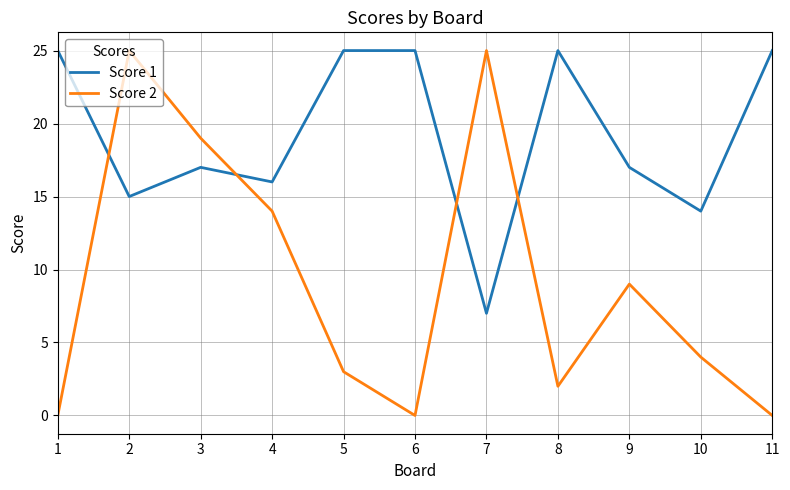

True or false: Score 1 has a value of 3 at 4.

False